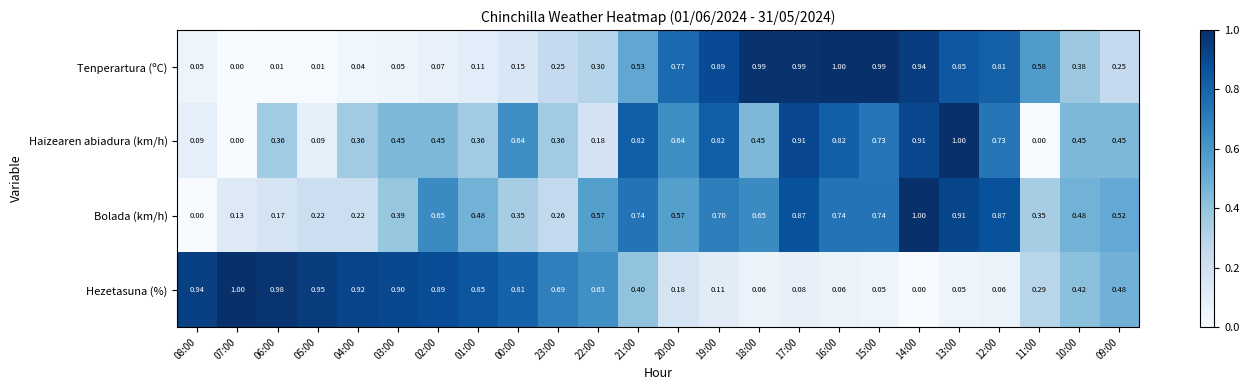

Between 01:00 and 20:00, which series saw the biggest shift?

Hezetasuna (%)